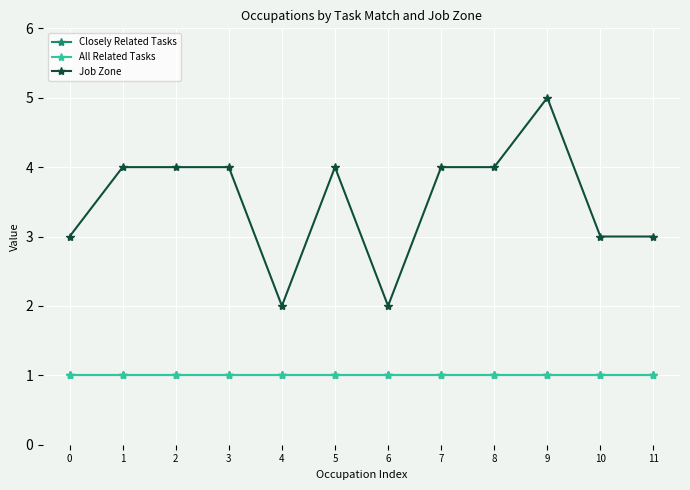

What is the sum of all All Related Tasks values?

12